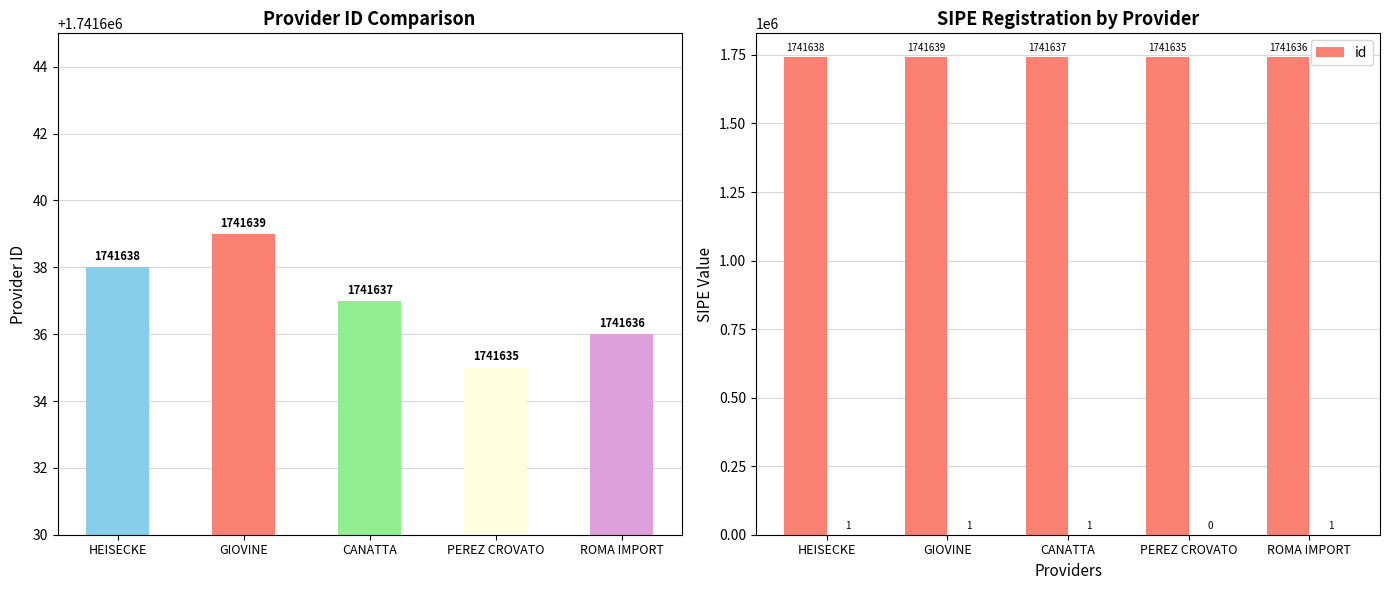

Which label corresponds to the largest value in the chart?

GIOVINE